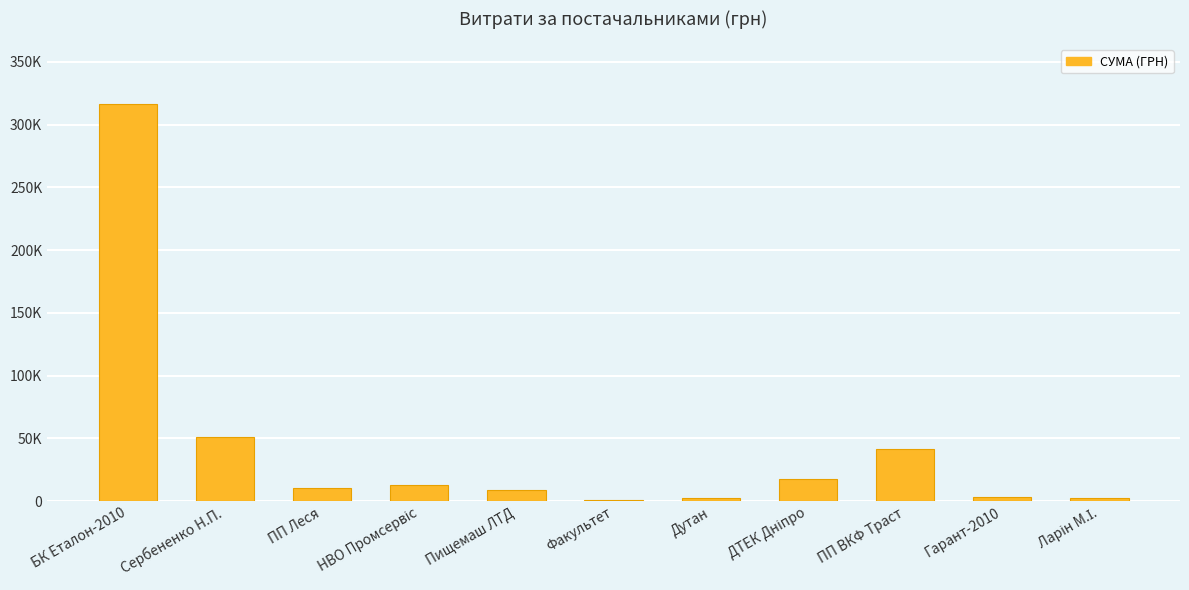

Are the bars horizontal?

No